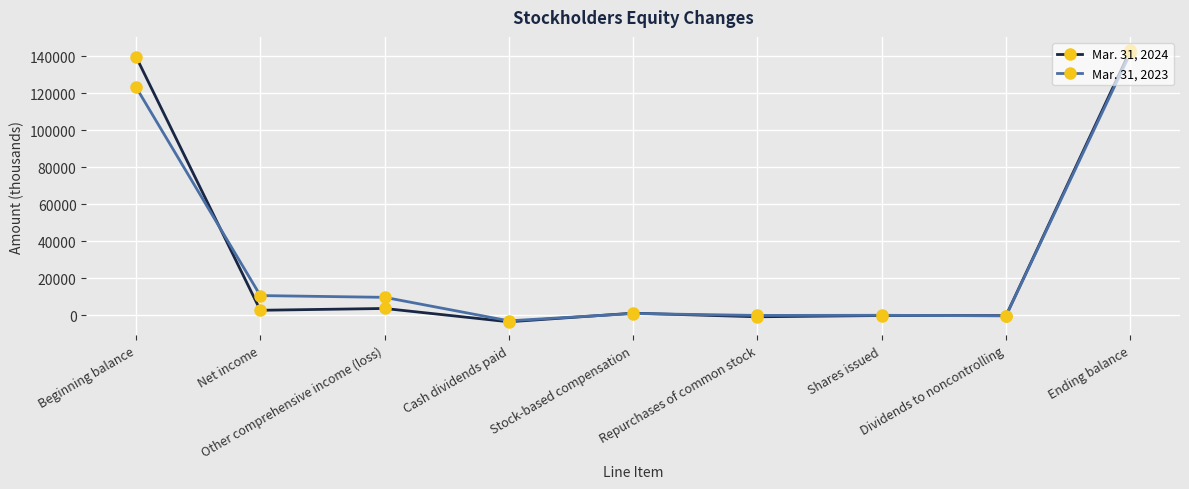

True or false: Mar. 31, 2023 and Mar. 31, 2024 cross at least once.

True